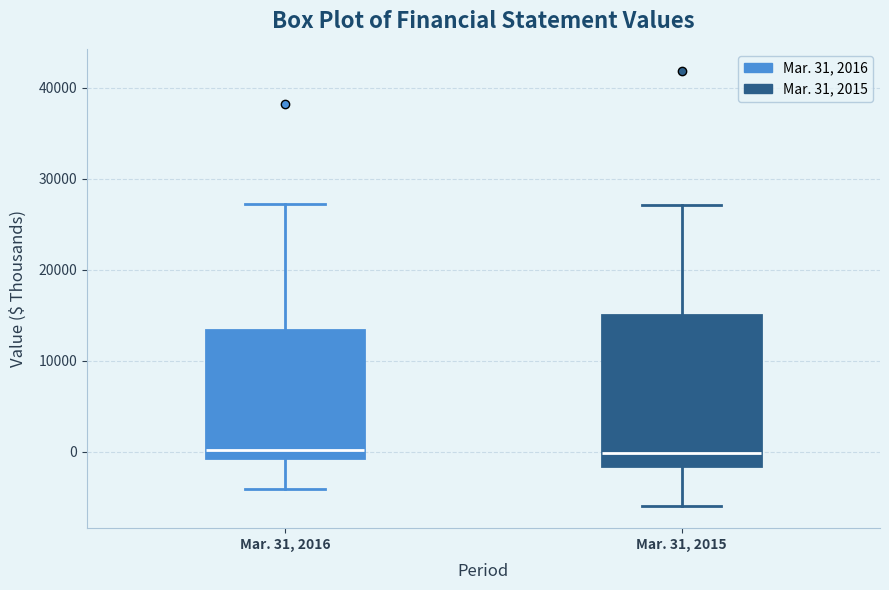

Reading left to right, read every box against the y-axis: the position of its median line, the range the box covers, and the ends of its whiskers. The values are not printed on the chart, so give them approximately, as read against the axis.

Mar. 31, 2016: median 0, box -1000 to 13000, whiskers -4000 to 27000
Mar. 31, 2015: median 0, box -2000 to 15000, whiskers -6000 to 27000